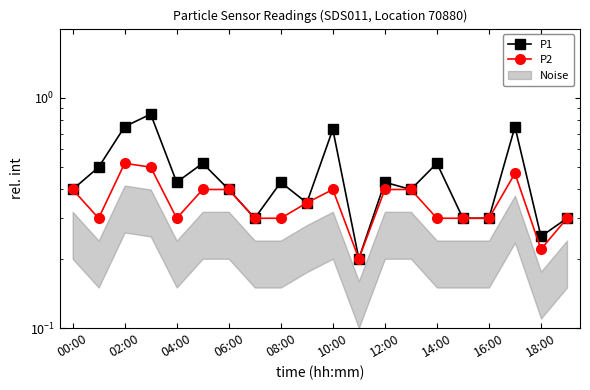

What is the label of the 9th point from the right?

11